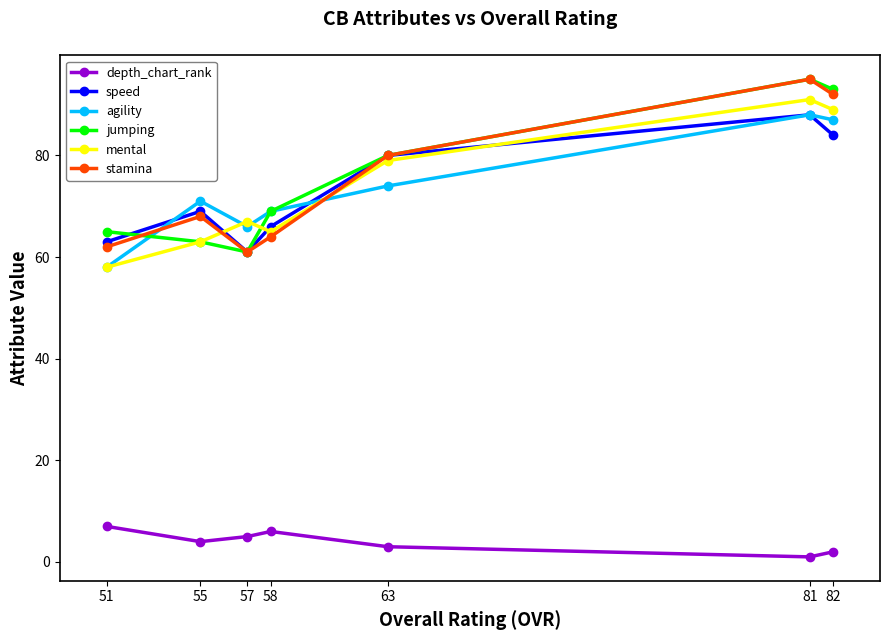

Reading right to left, list all the values displayed in this chart.

depth_chart_rank: 82=2	81=1	63=3	58=6	57=5	55=4	51=7
speed: 82=84	81=88	63=80	58=66	57=61	55=69	51=63
agility: 82=87	81=88	63=74	58=69	57=66	55=71	51=58
jumping: 82=93	81=95	63=80	58=69	57=61	55=63	51=65
mental: 82=89	81=91	63=79	58=65	57=67	55=63	51=58
stamina: 82=92	81=95	63=80	58=64	57=61	55=68	51=62